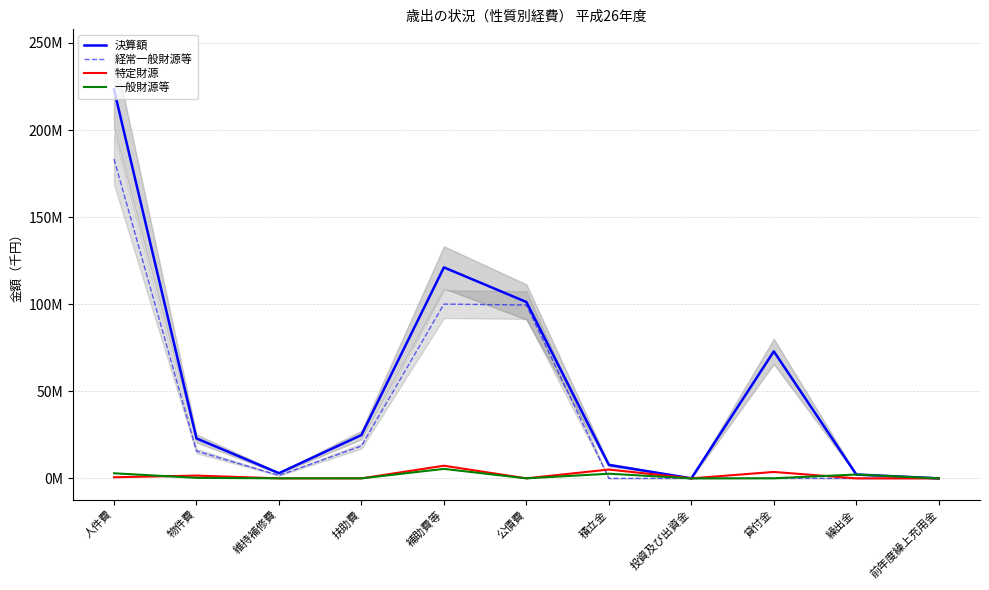

How many values in the 一般財源等 series are below 48293?

5